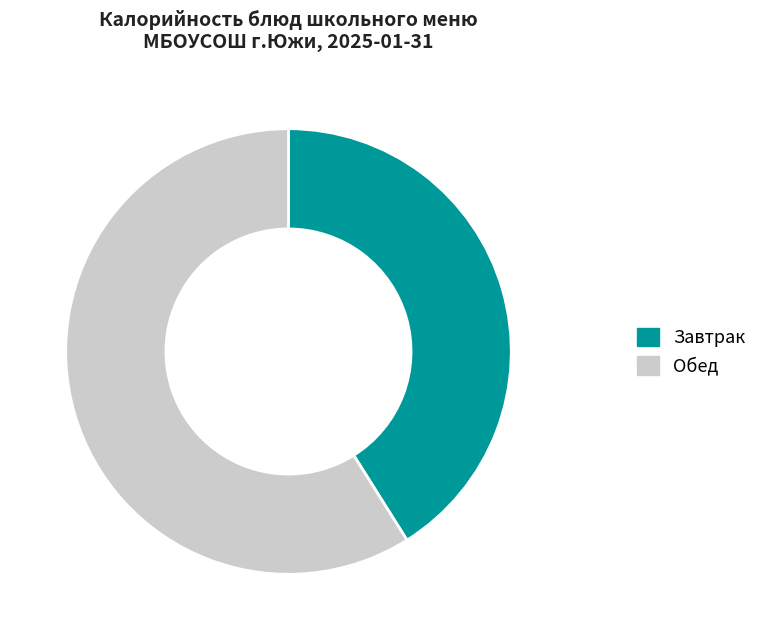

To the nearest percent, what is the difference between the largest and smallest slice percentages?

18%